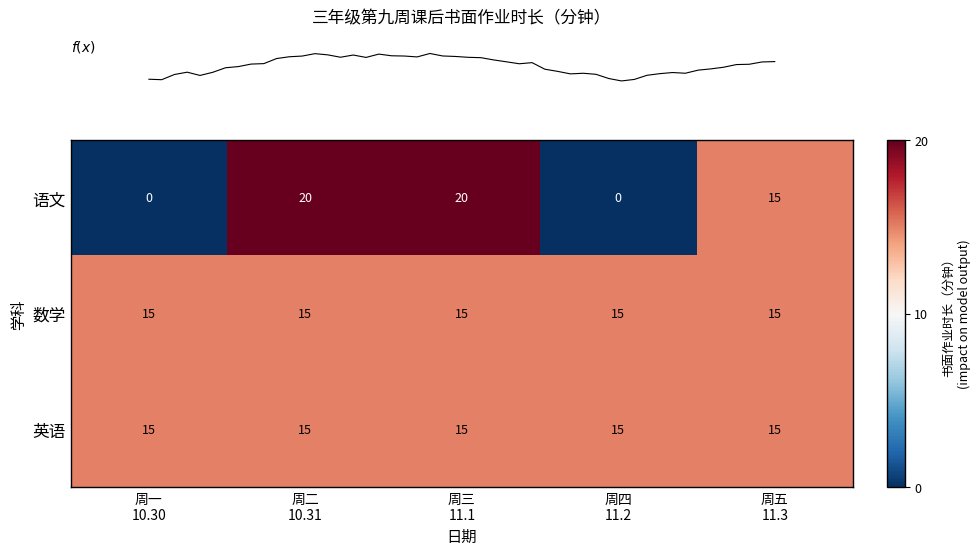

Which series has the widest spread of values?

语文